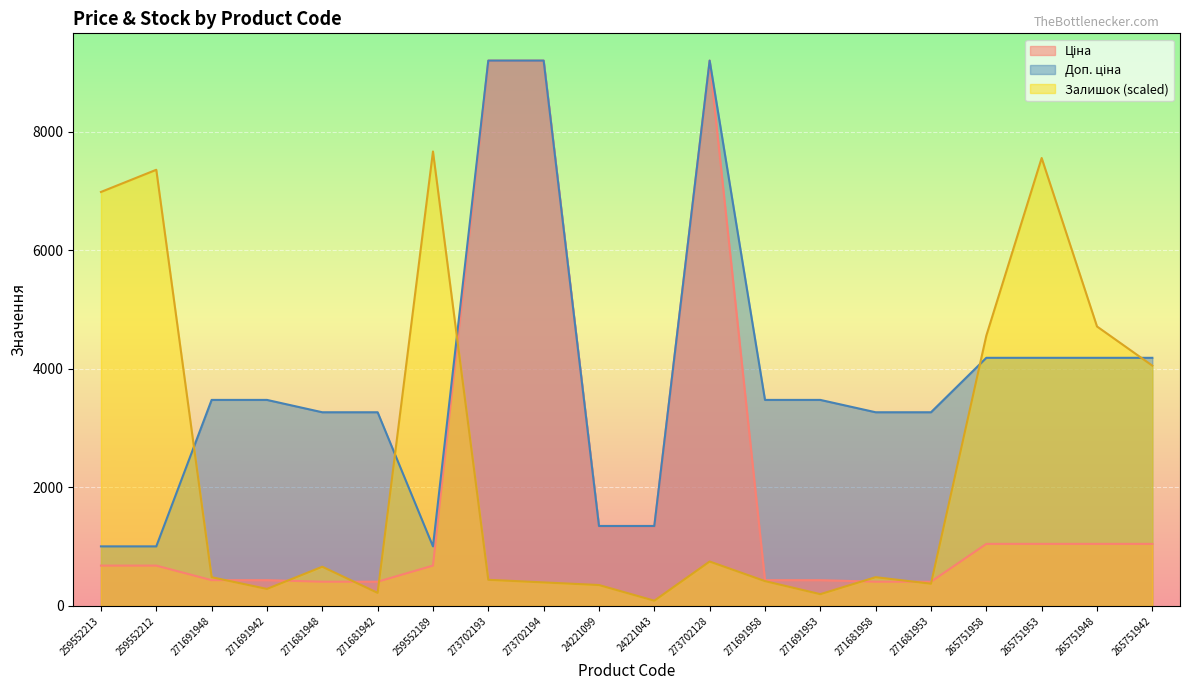

True or false: Залишок and Доп. ціна intersect in this chart.

True